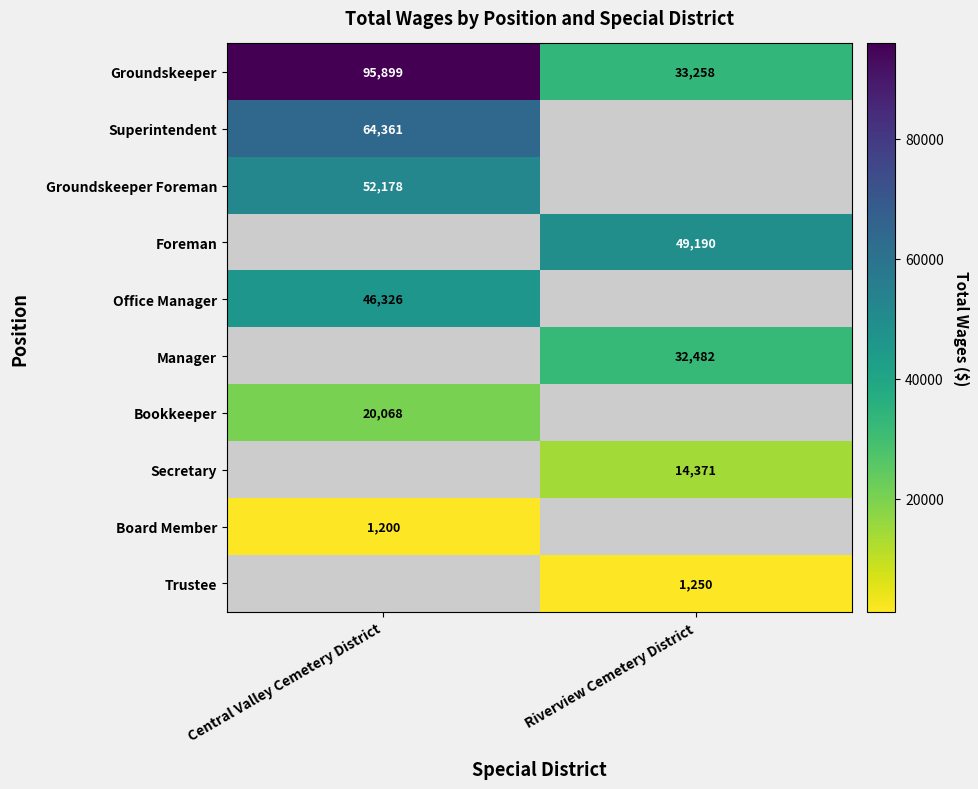

Is it true that Superintendent equals 101035 at Central Valley Cemetery District?

False